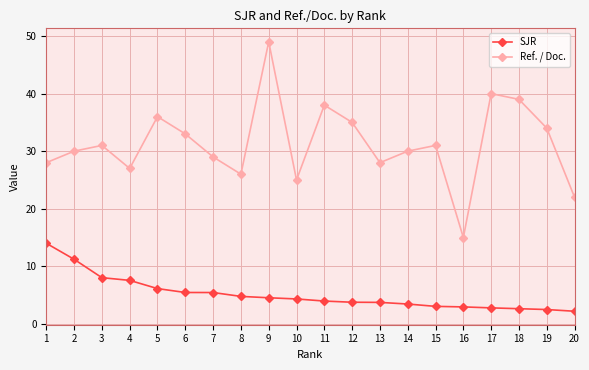

What are all the series names shown in the legend?

SJR, Ref. / Doc.